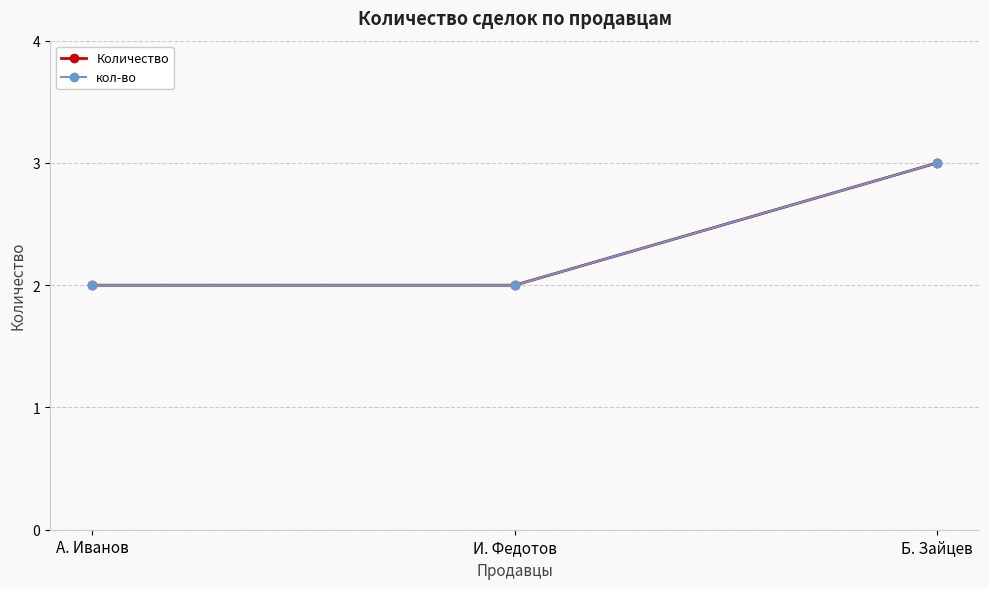

Is this an area chart (filled region under the line)?

No